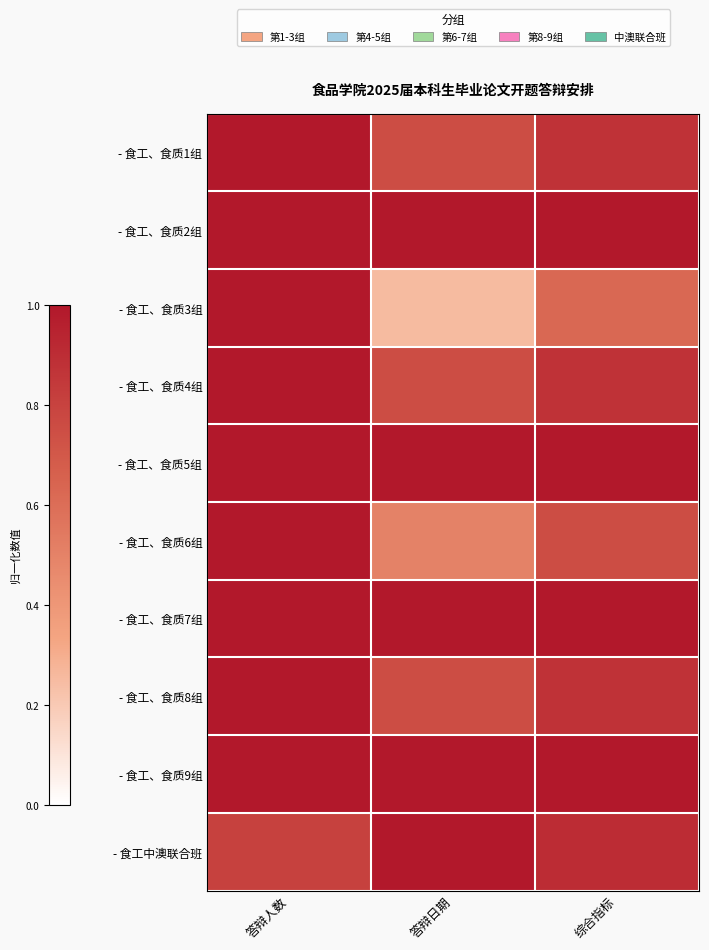

At 答辩日期, list the series in order from largest to smallest.

- 食工、食质2组, - 食工、食质5组, - 食工、食质7组, - 食工、食质9组, - 食工中澳联合班, - 食工、食质1组, - 食工、食质4组, - 食工、食质8组, - 食工、食质6组, - 食工、食质3组